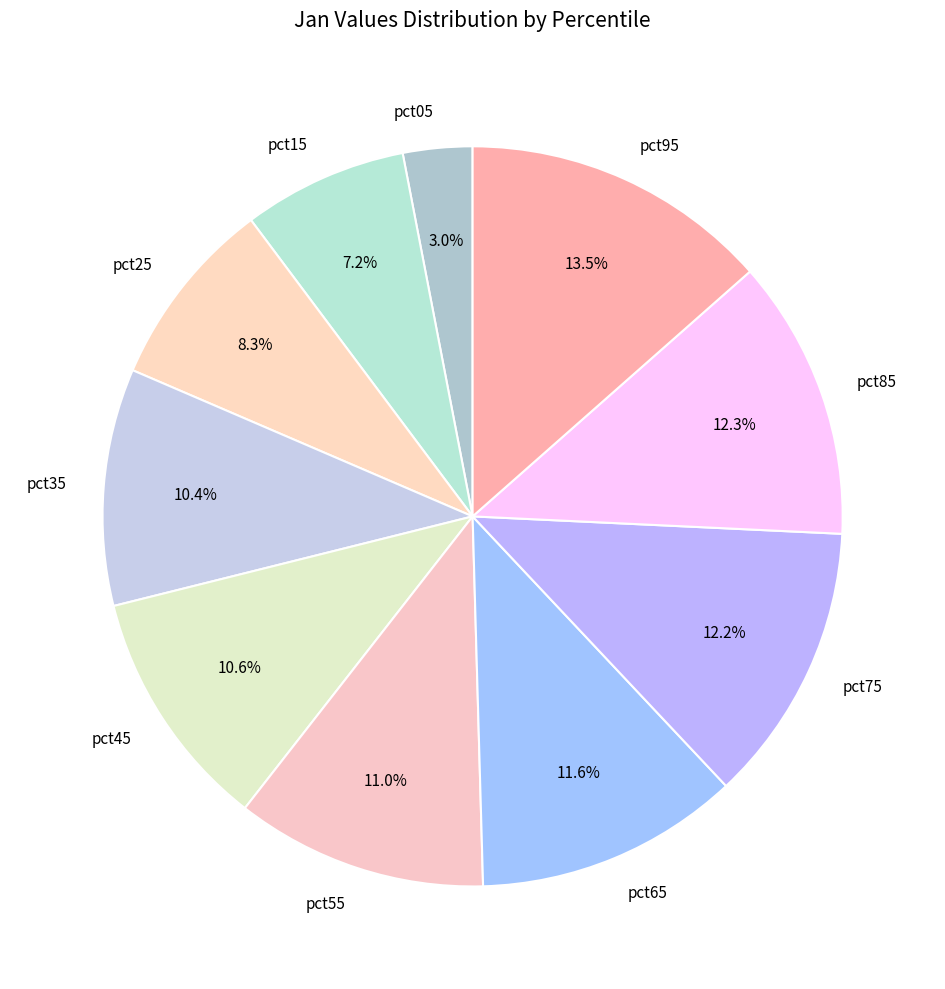

What portion of the pie excludes pct55?

89.0%